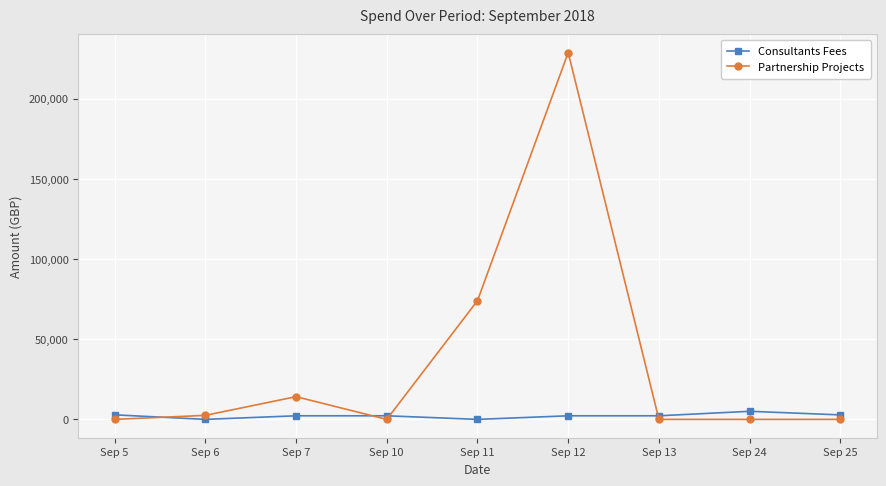

List the series in order of their peak value, highest first.

Partnership Projects, Consultants Fees